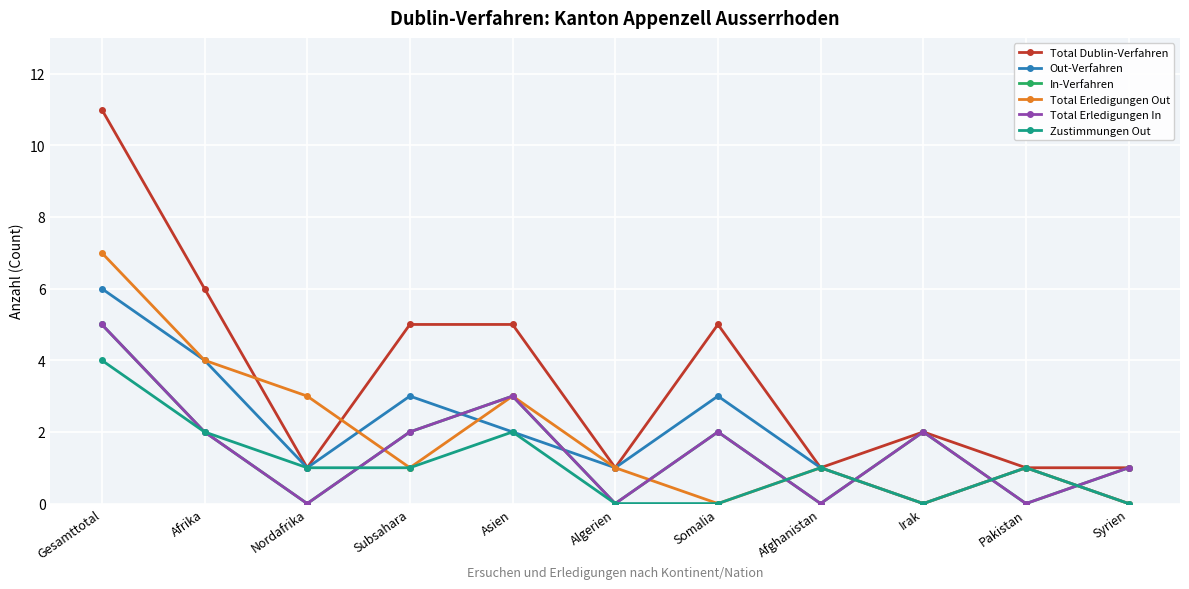

What is the label of the 10th point from the right?

Afrika